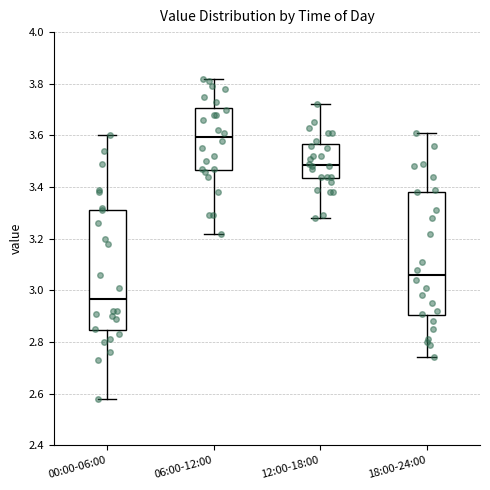

Where is the upper edge of the box for 12:00-18:00 on the y-axis? The values are not printed on the chart, so give them approximately, as read against the axis.

3.56